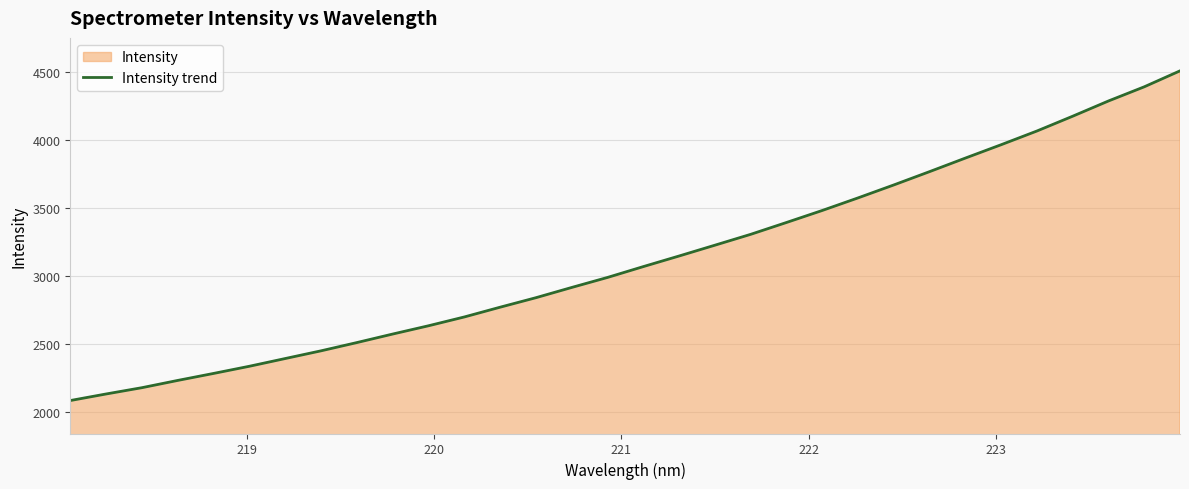

How many series are shown in this chart?

1